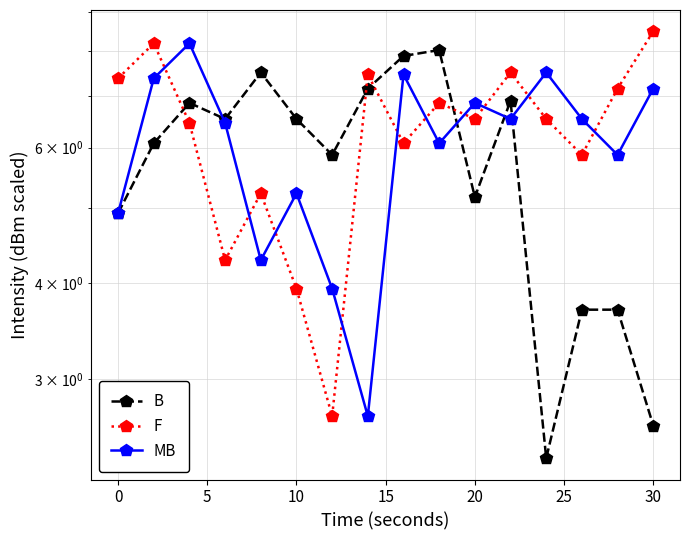

What is the value of the B point at the 11th from the left?

6.5